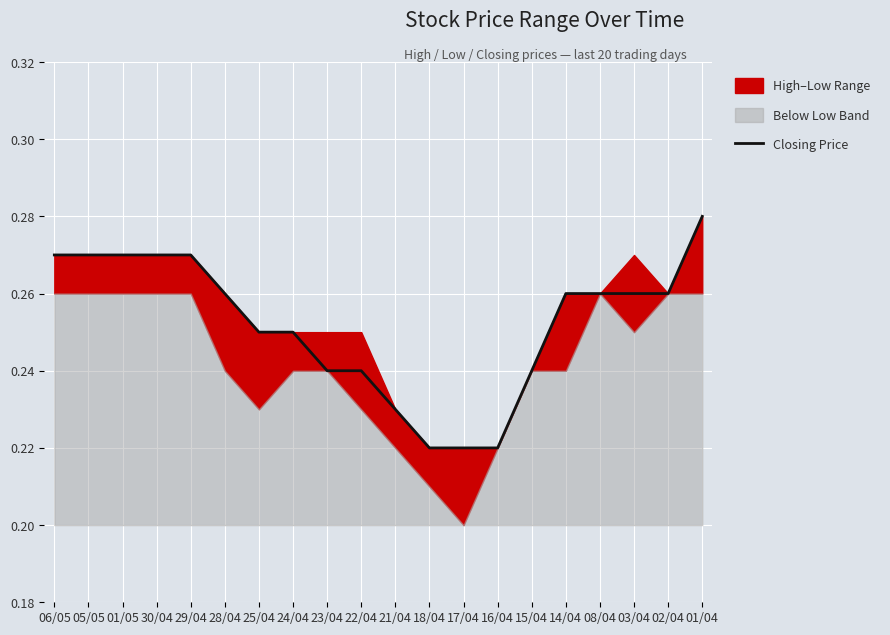

What is the difference between the maximum and second lowest values?

0.1